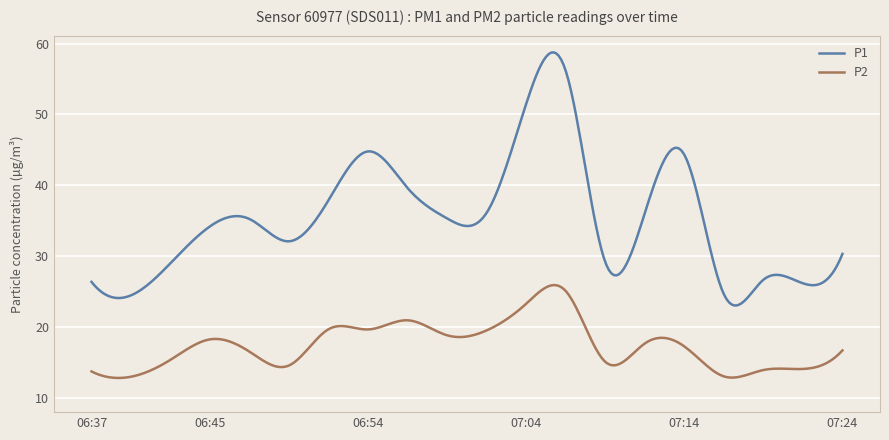

What is the difference between the maximum and minimum values in the P1 series?

35.8